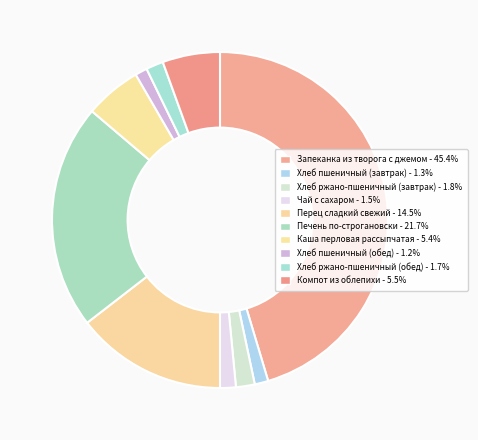

How many segments does this pie chart have?

10